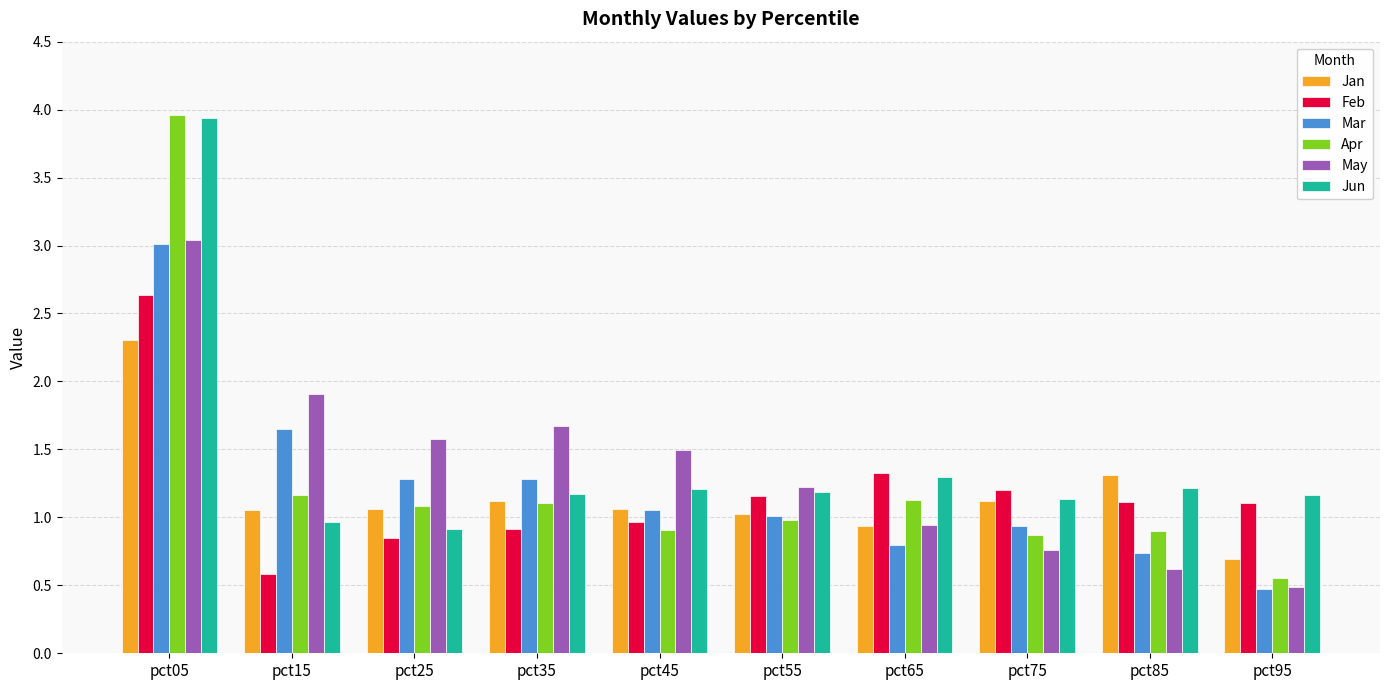

What is the difference between the maximum and minimum values in the Feb series?

2.1